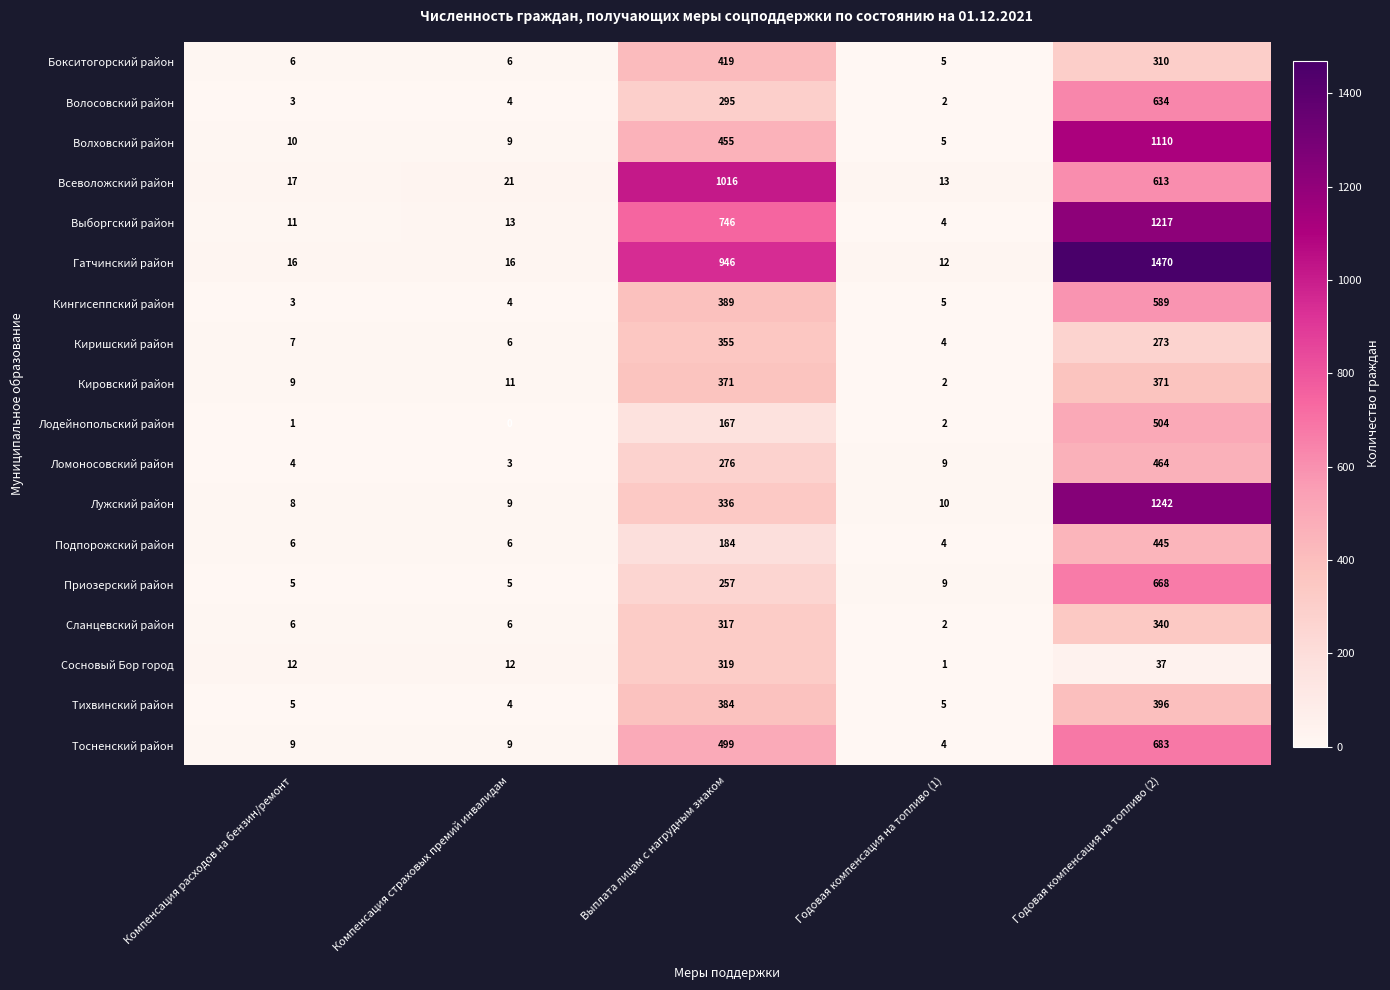

What is the difference between the highest and lowest values at Компенсация расходов на бензин/ремонт?

16